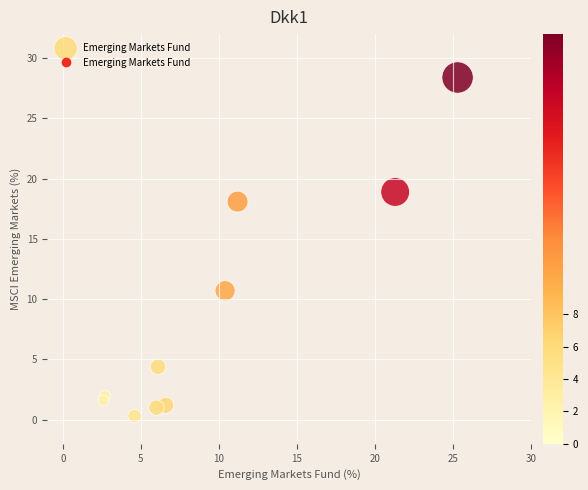

What Y value in the scatter plot is closest to 14?

10.7